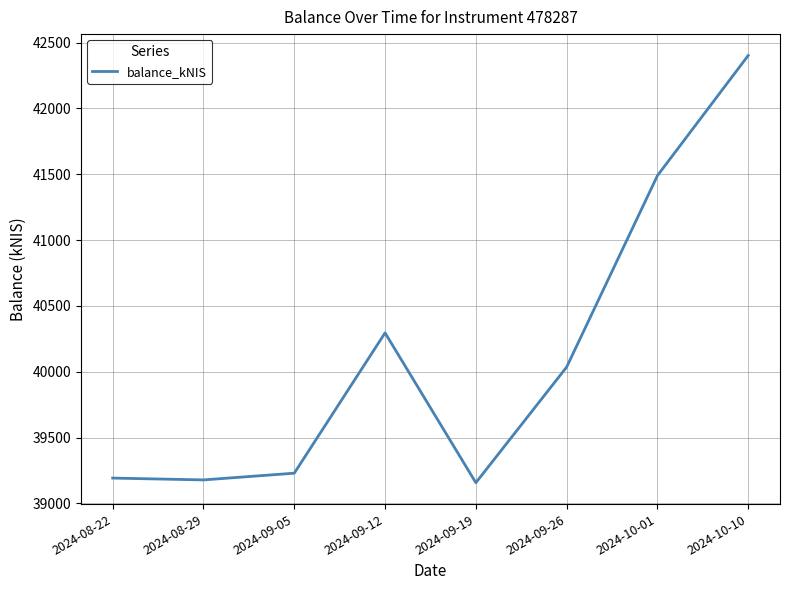

How many values are below 40035?

4